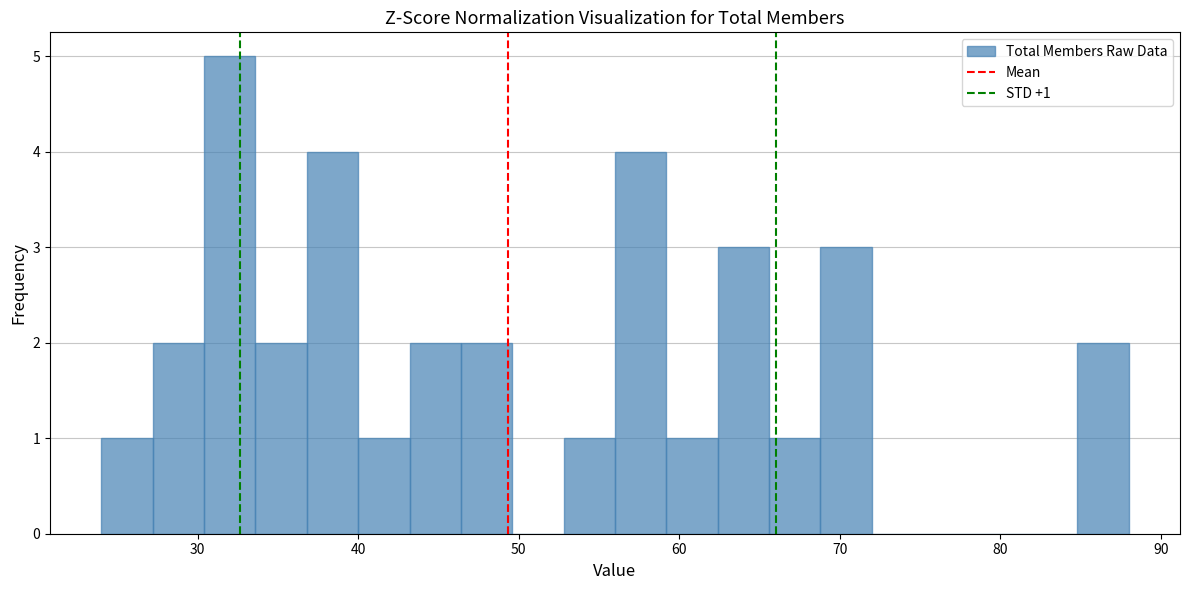

Read against the x-axis, roughly where is the centre of the tallest bar?

32